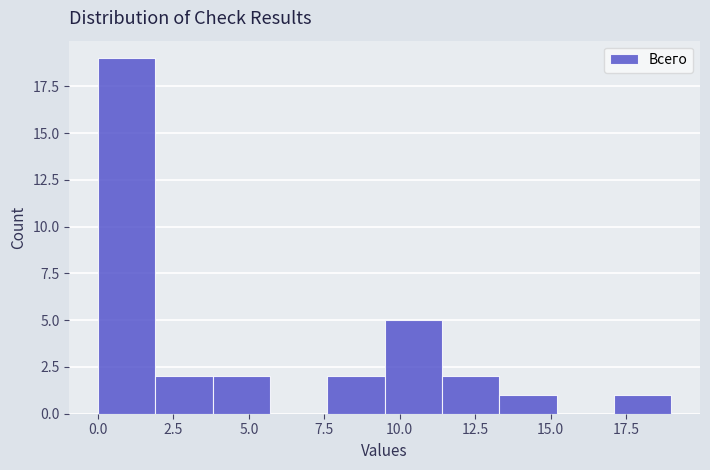

Read against the x-axis, roughly where is the centre of the tallest bar?

1.0